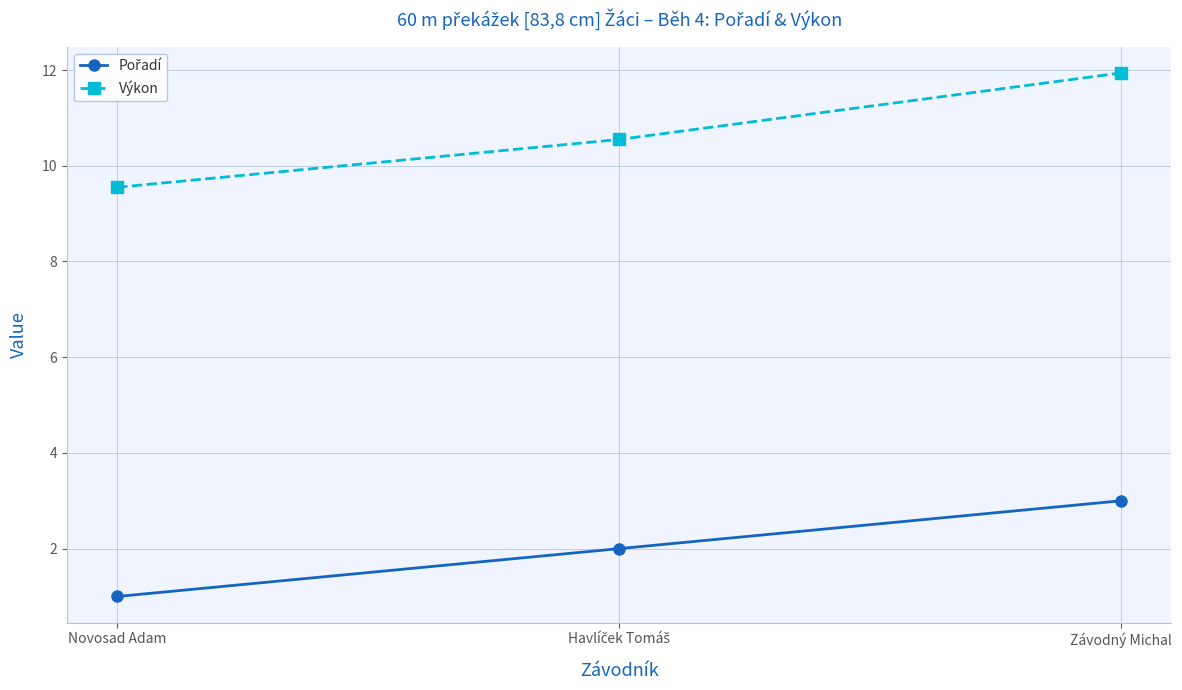

What is the label of the 3rd point from the left?

Závodný Michal